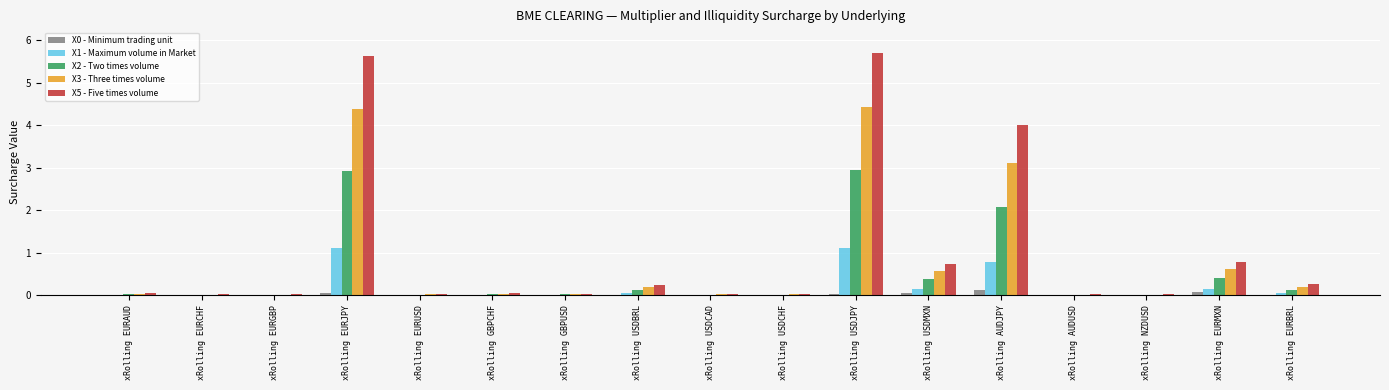

The value of X2 - Two times volume at xRolling EURAUD is 0.0. True or false?

True